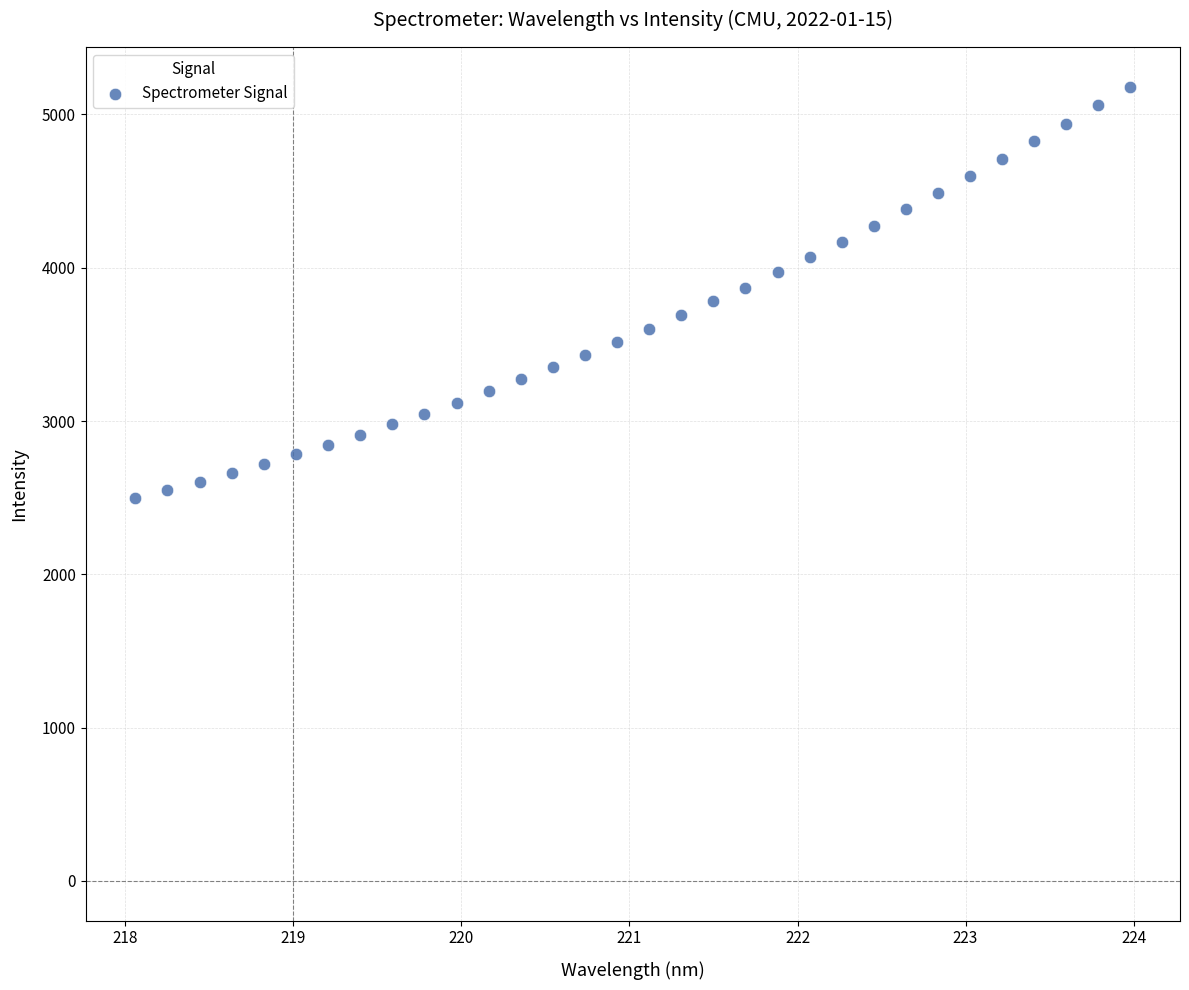

What is the range of X values (max minus min)?

5.9